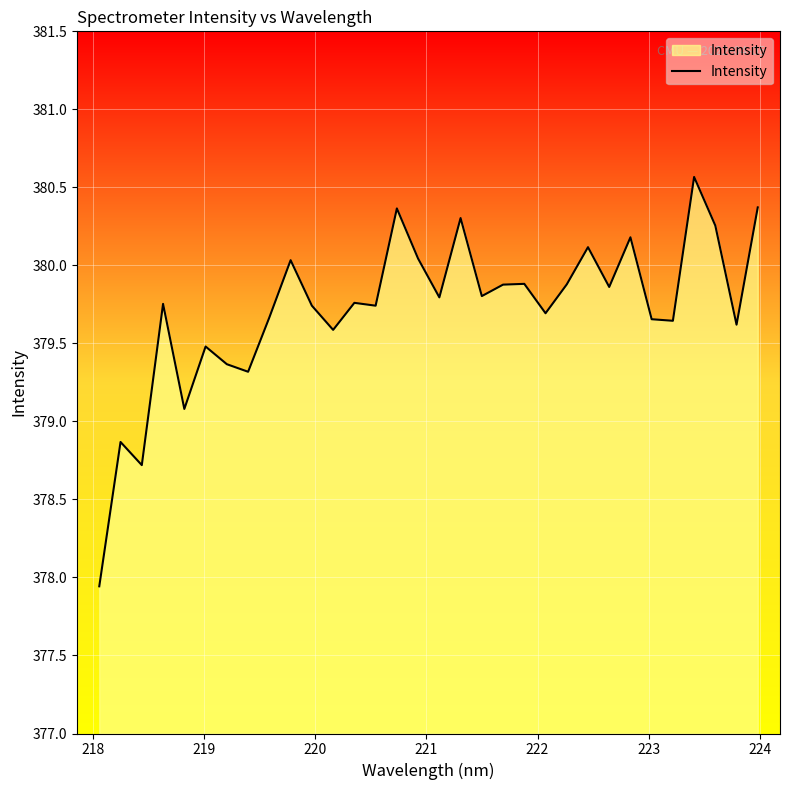

What is the difference between the maximum and minimum values?

2.6